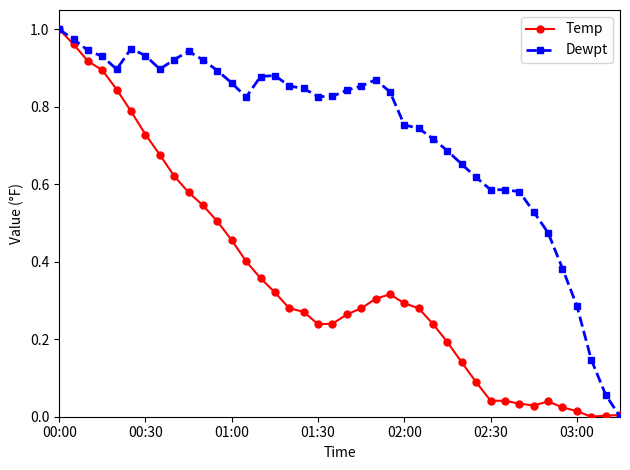

Count the number of categories in the chart.

40